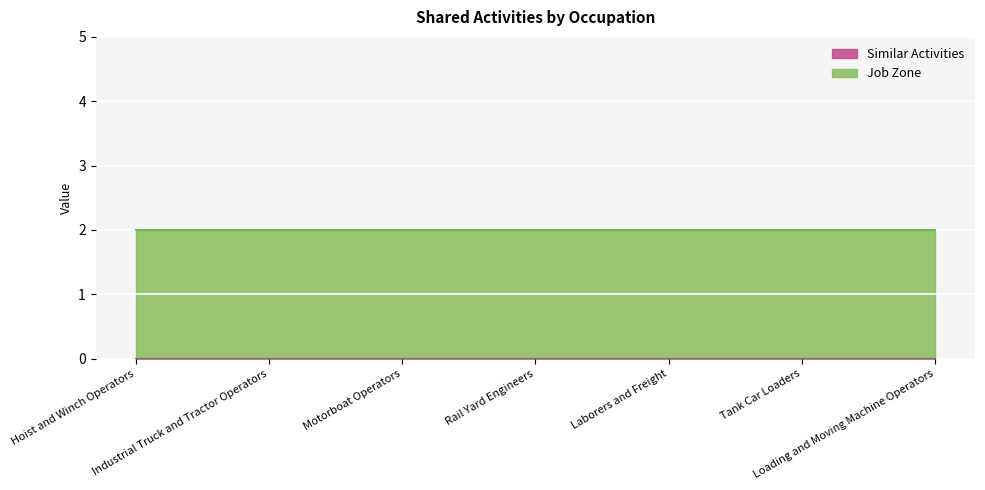

How many lines are shown in the chart?

2